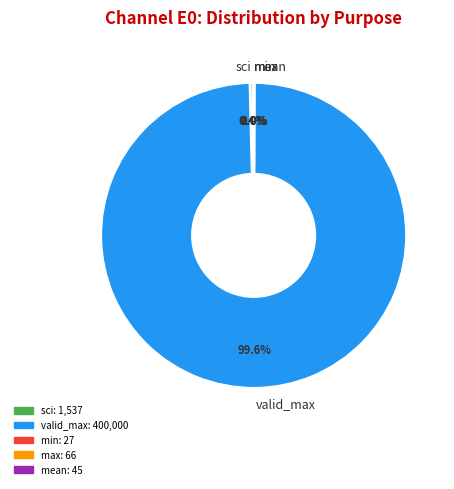

To the nearest percent, what is the average slice percentage?

20%